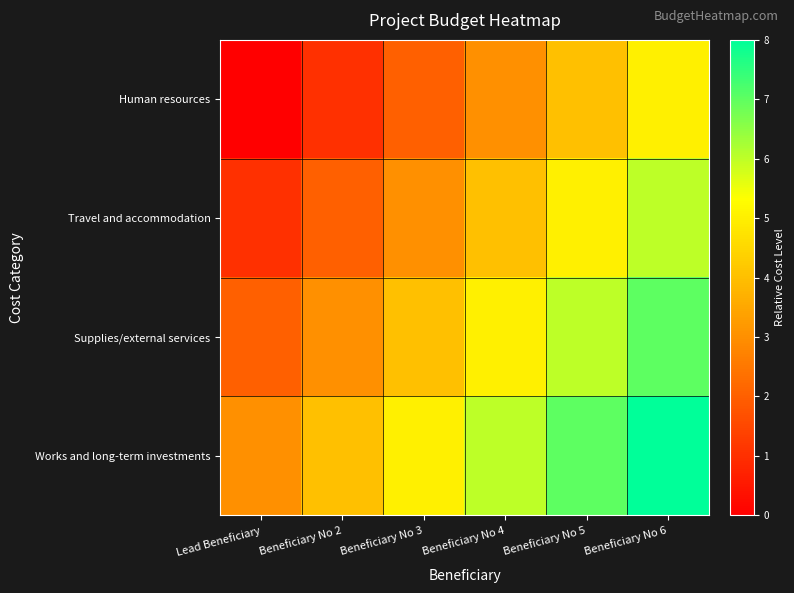

Which series changed the most between Lead Beneficiary and Beneficiary No 5?

Human resources